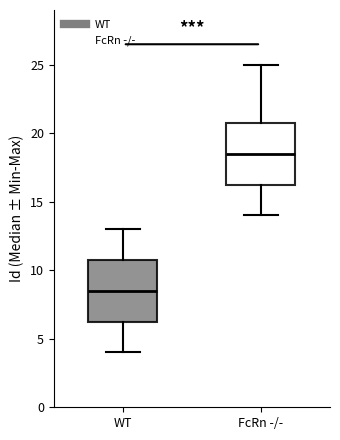

Where does the median line of the box for WT sit on the y-axis? The values are not printed on the chart, so give them approximately, as read against the axis.

8.5